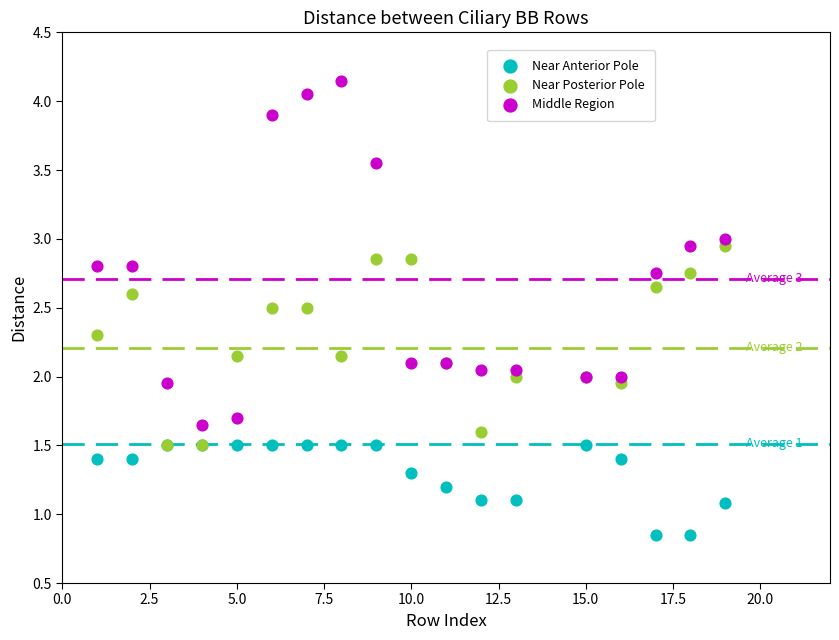

What are all the series names shown in the legend?

Near Anterior Pole, Near Posterior Pole, Middle Region